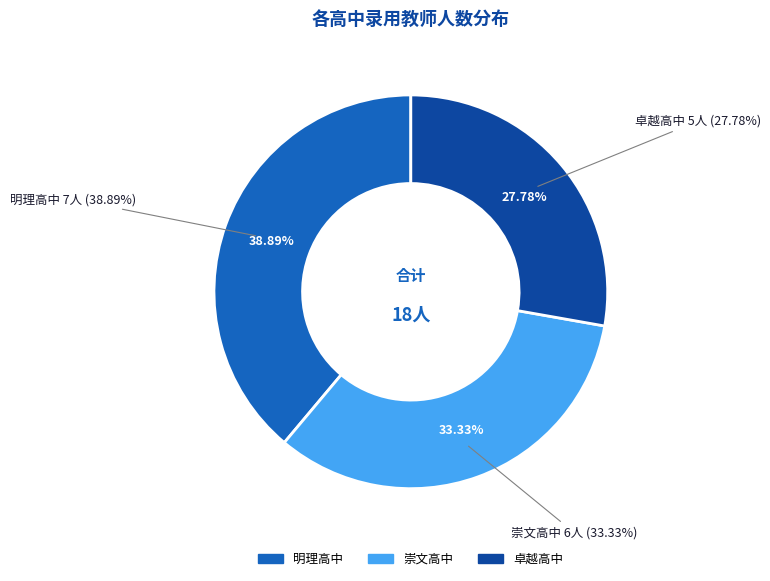

Which category has the biggest portion of the pie?

明理高中